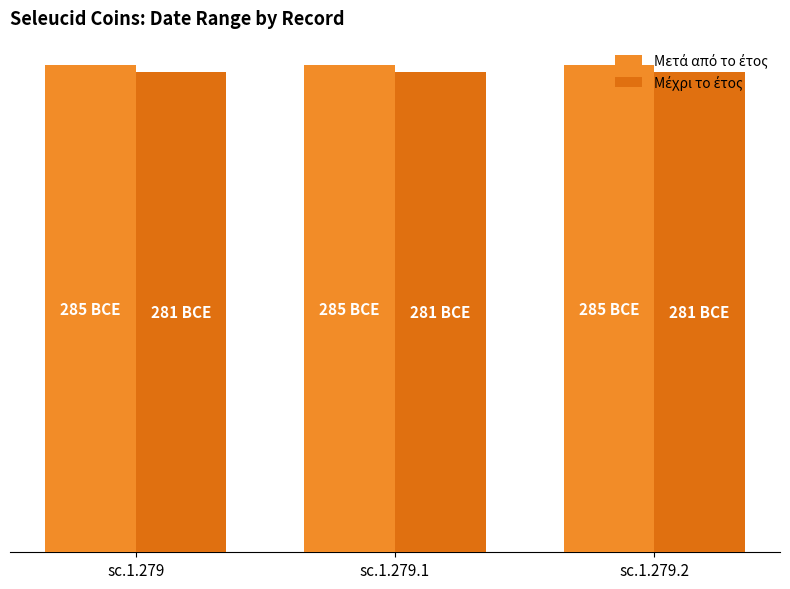

Which series has the widest spread of values?

Μετά από το έτος